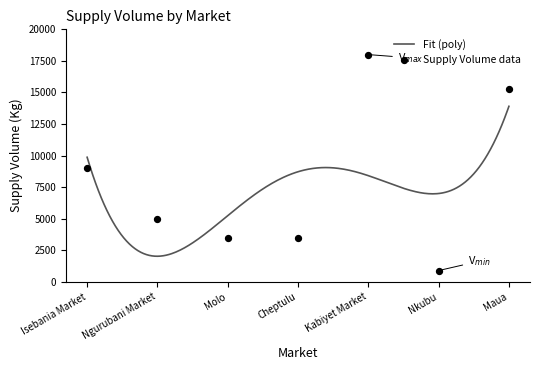

What is the change in value from Kabiyet Market to Nkubu?

-17100